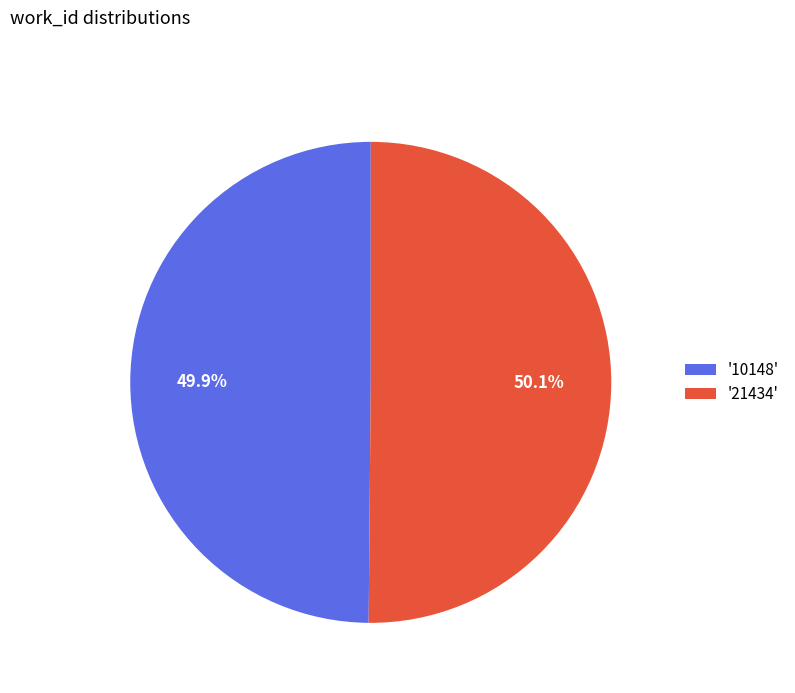

What is the total percentage of '21434' and '10148'?

100.0%